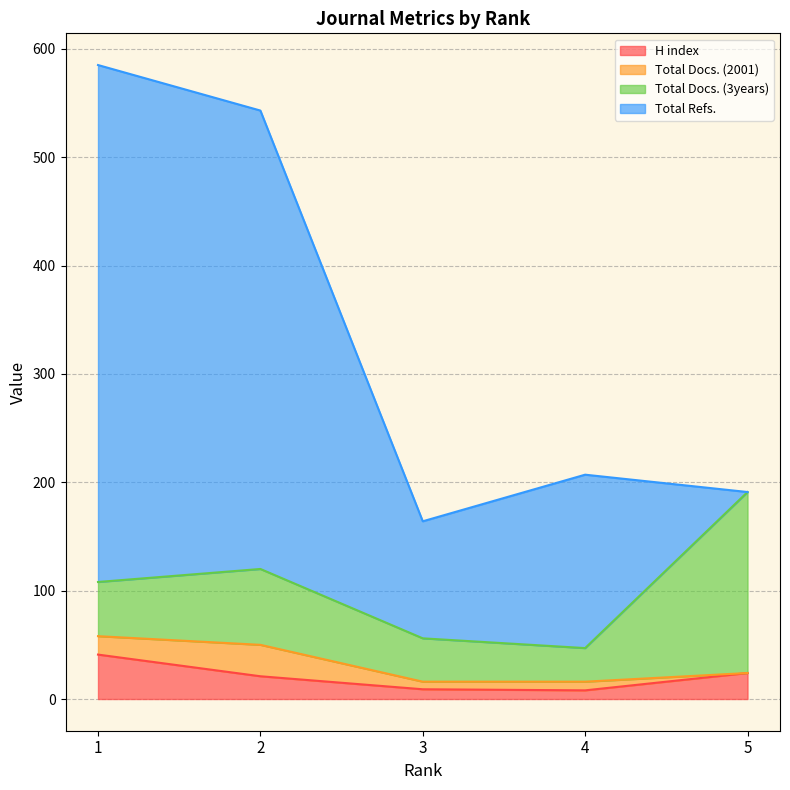

Reading left to right, extract all data points from this chart.

H index: 41	21	9	8	24
Total Docs. (2001): 17	29	7	8	0
Total Docs. (3years): 50	70	40	31	167
Total Refs.: 477	423	108	160	0